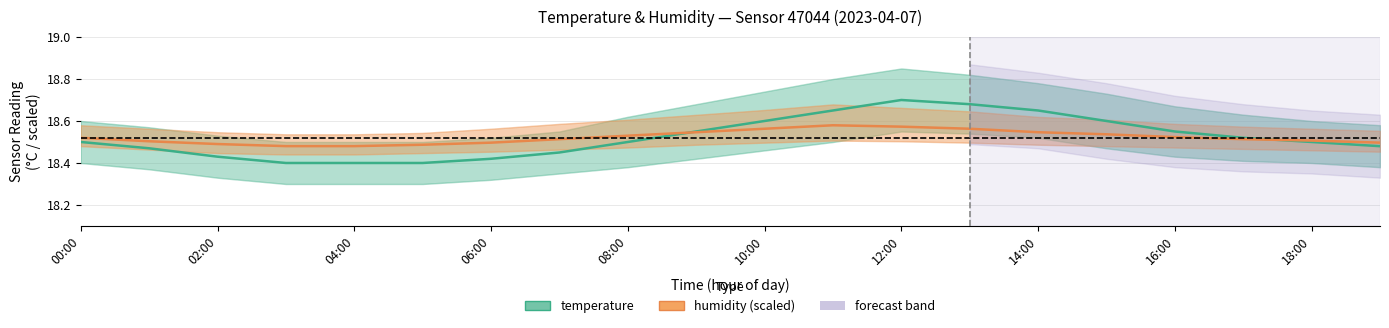

What is the label of the 15th point from the left?

14:00